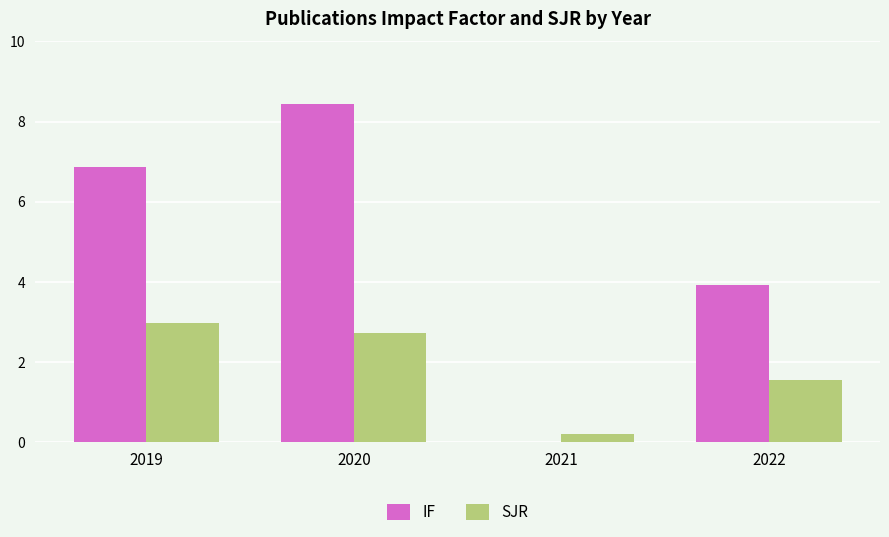

How many groups of bars are there?

4